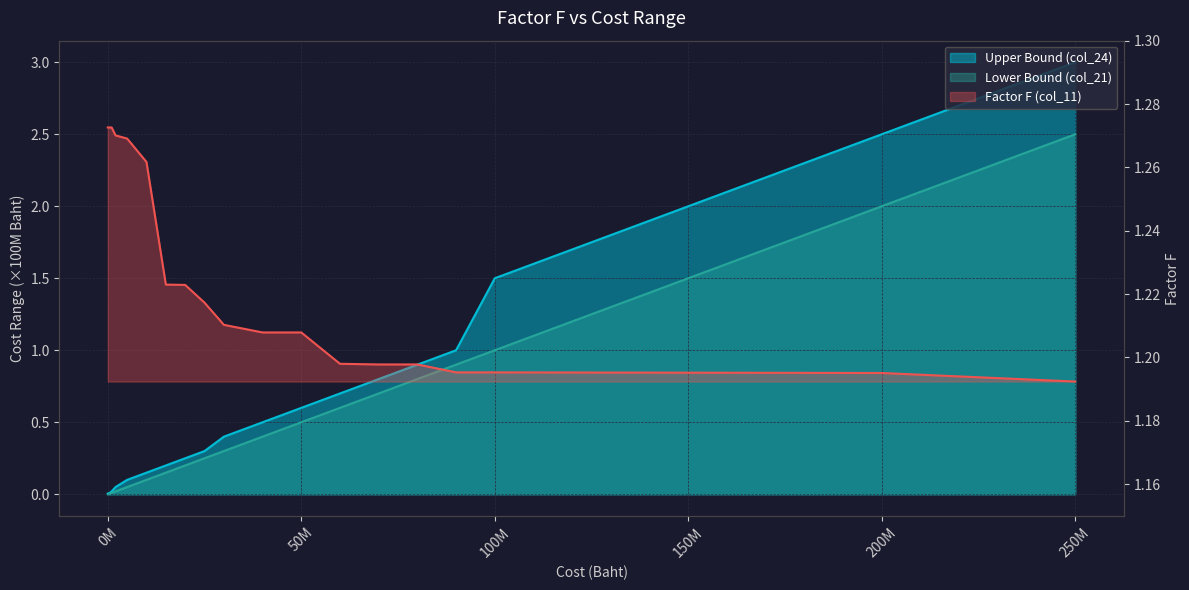

The value of Lower Bound (col_21) at 0M is 0.8. True or false?

False